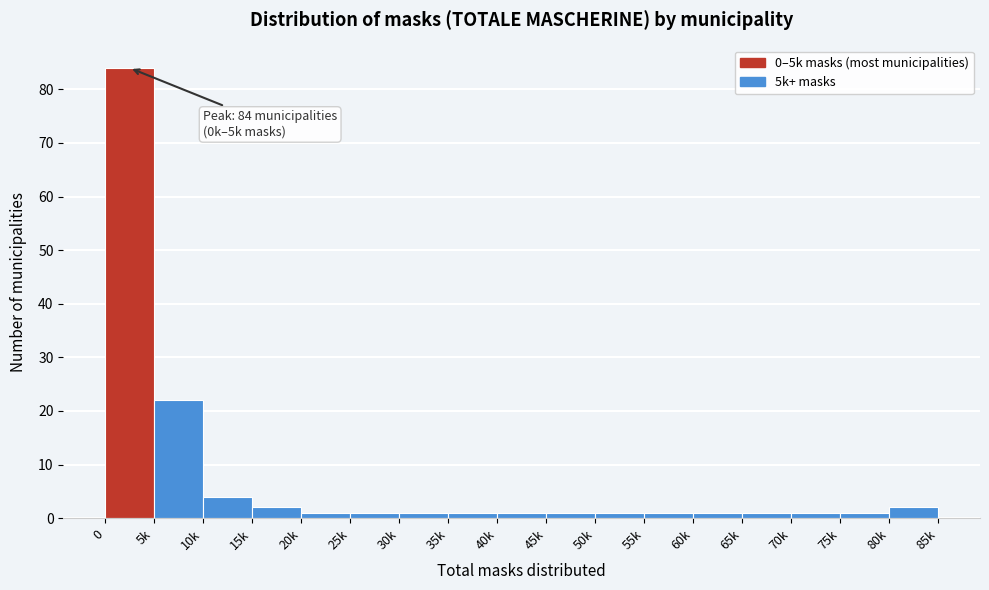

Reading left to right, what are all the values shown in this chart?

0=84	5k=22	10k=4	15k=2	20k=1	25k=1	30k=1	35k=1	40k=1	45k=1	50k=1	55k=1	60k=1	65k=1	70k=1	75k=1	80k=2